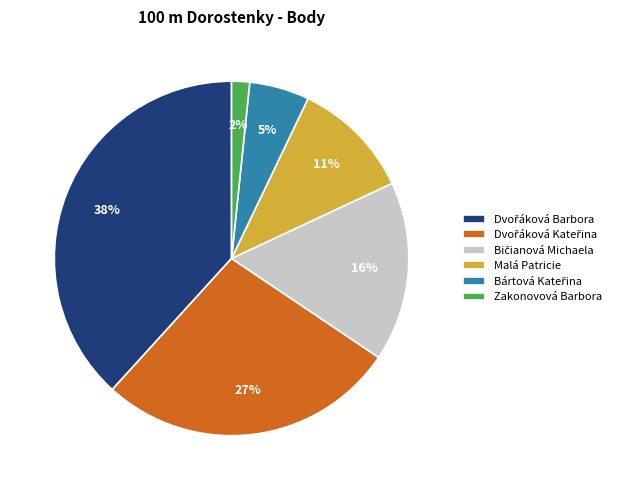

True or false: Zakonovová Barbora accounts for 2% of the total.

True